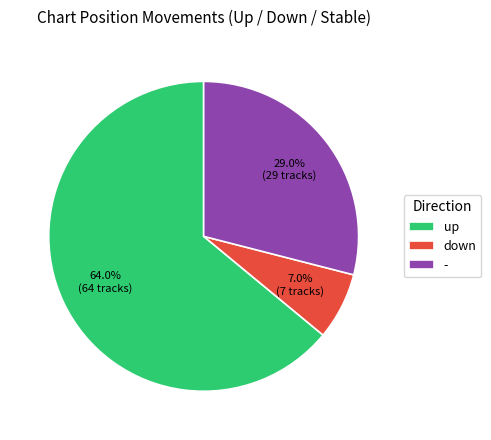

True or false: up accounts for 76% of the total.

False